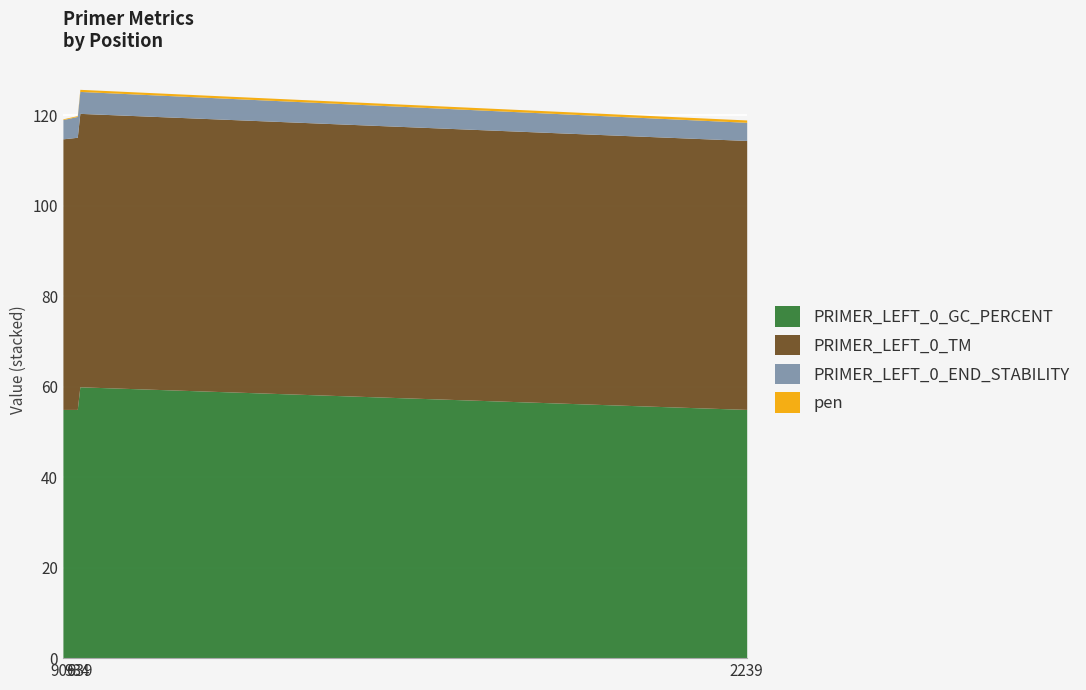

True or false: PRIMER_LEFT_0_TM and pen intersect in this chart.

False